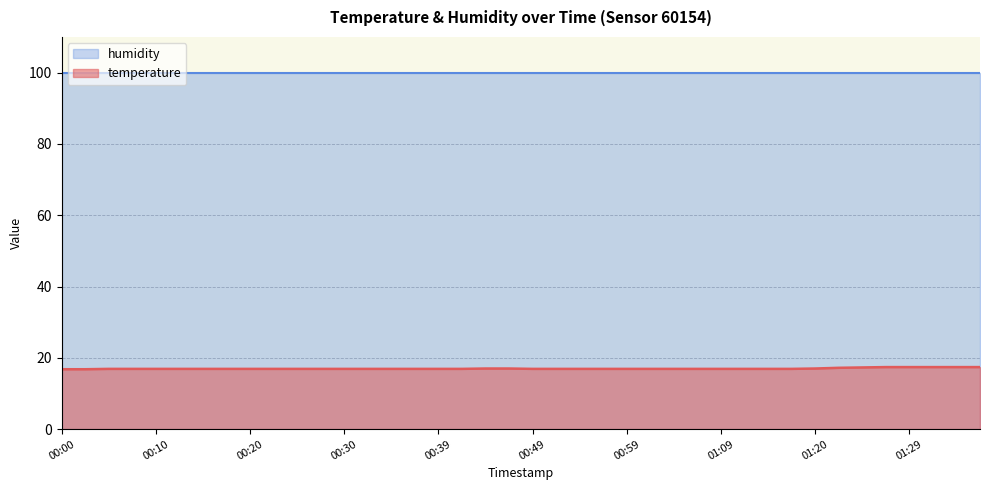

What is the change in value from 00:03 to 01:04?

+0.1